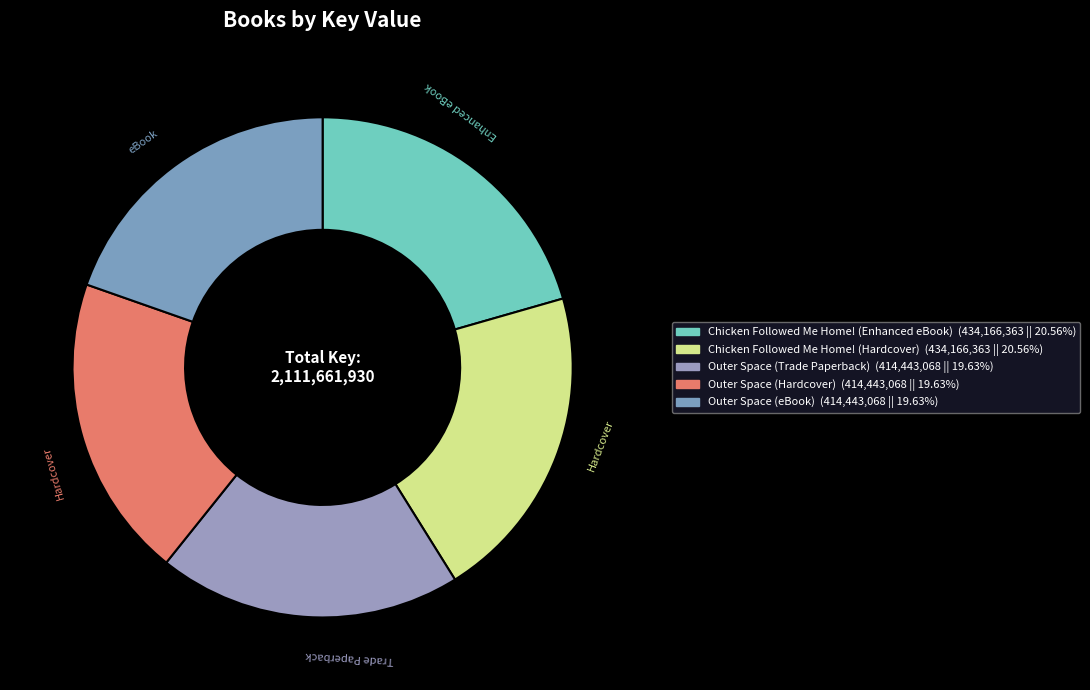

Is there a majority slice in this chart?

No